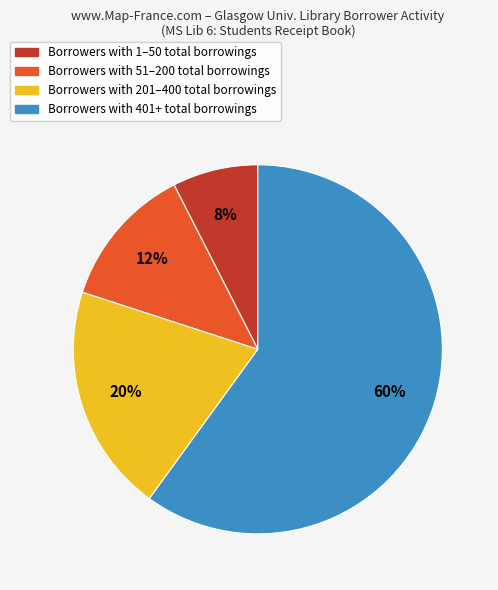

Is there any slice that represents more than half of the pie?

Yes